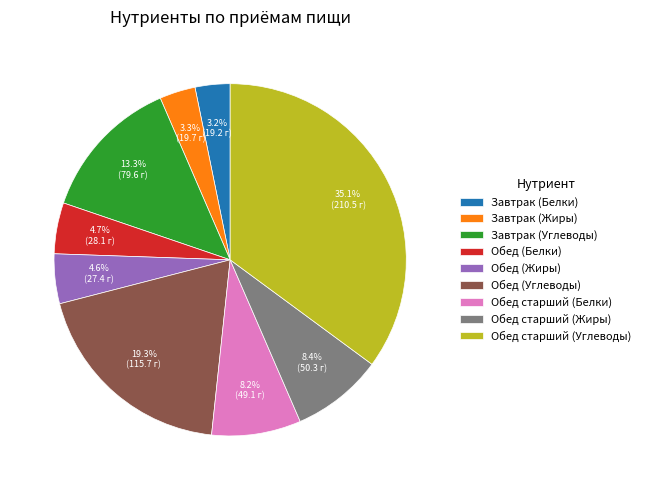

Is Завтрак (Белки) the majority of the pie?

No